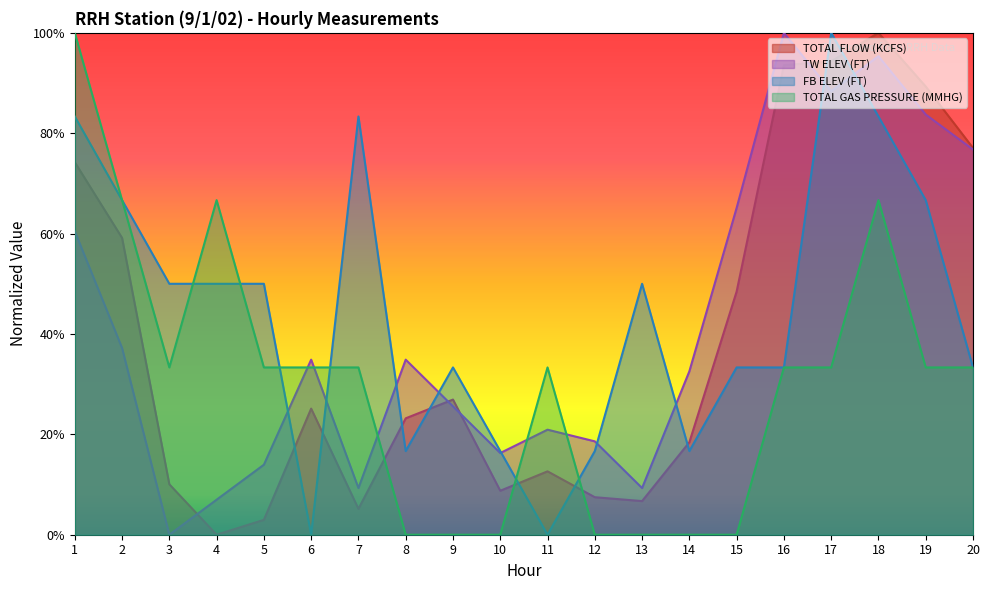

Does the chart have visible grid lines?

No